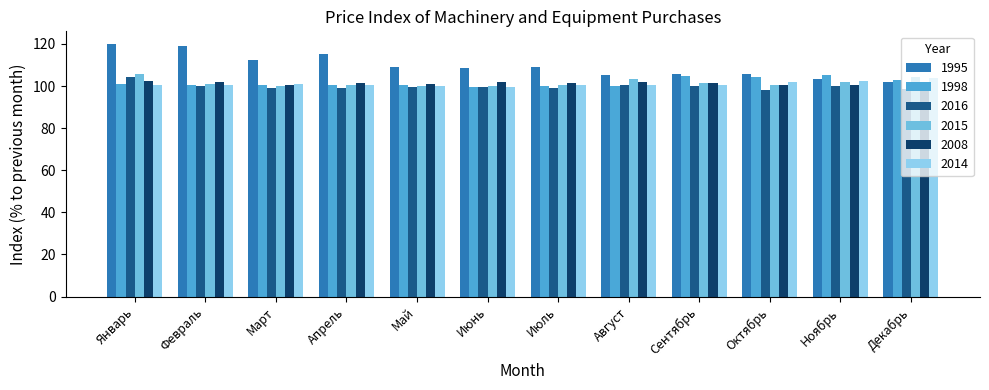

How many distinct data groups are displayed?

6